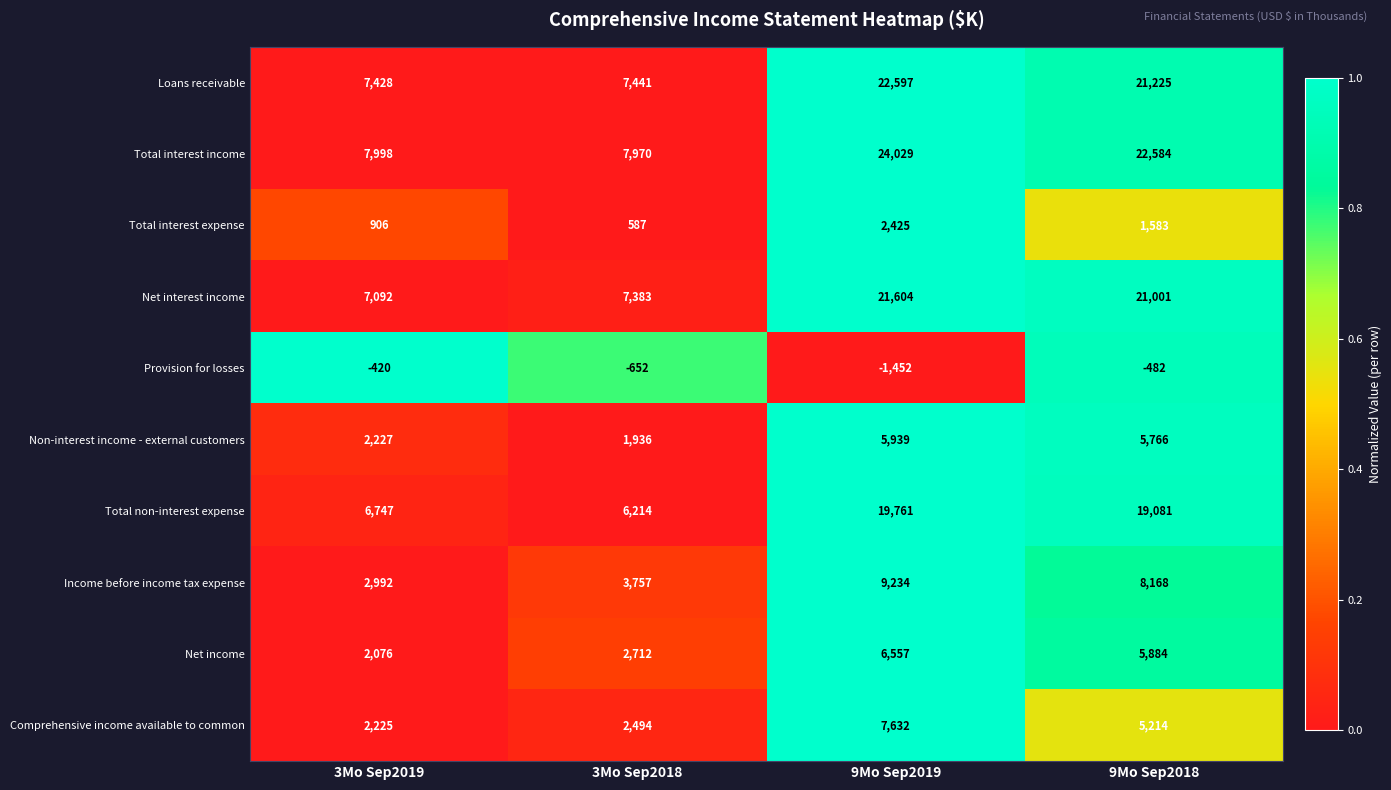

Which category has the lowest value in the Net interest income series?

3Mo Sep2019